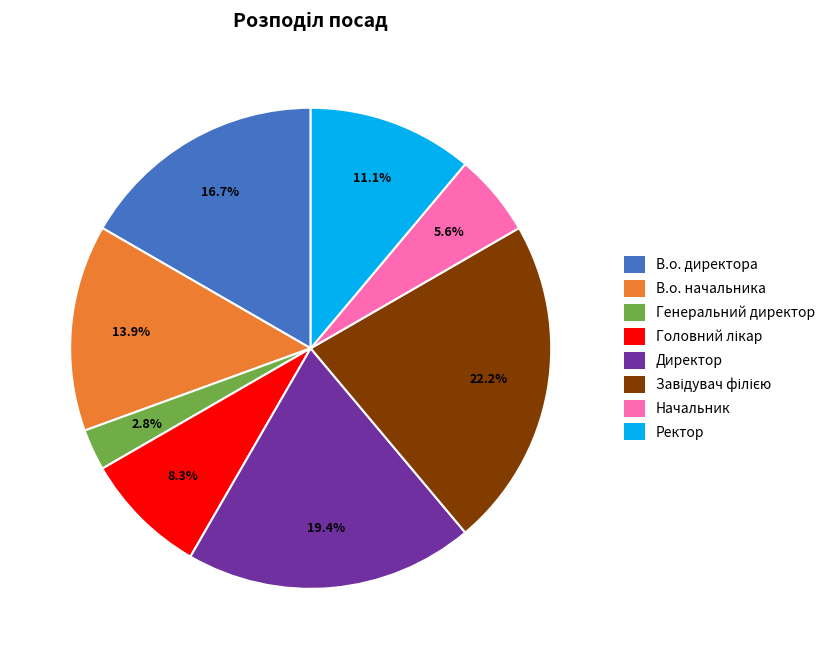

True or false: Ректор accounts for 11% of the total.

True